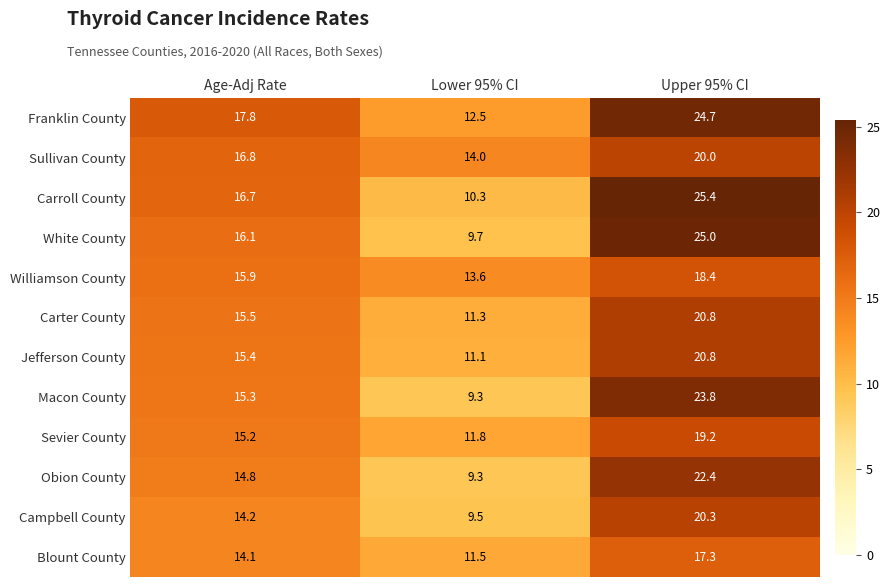

True or false: Williamson County has a value of 6.1 at Age-Adj Rate.

False